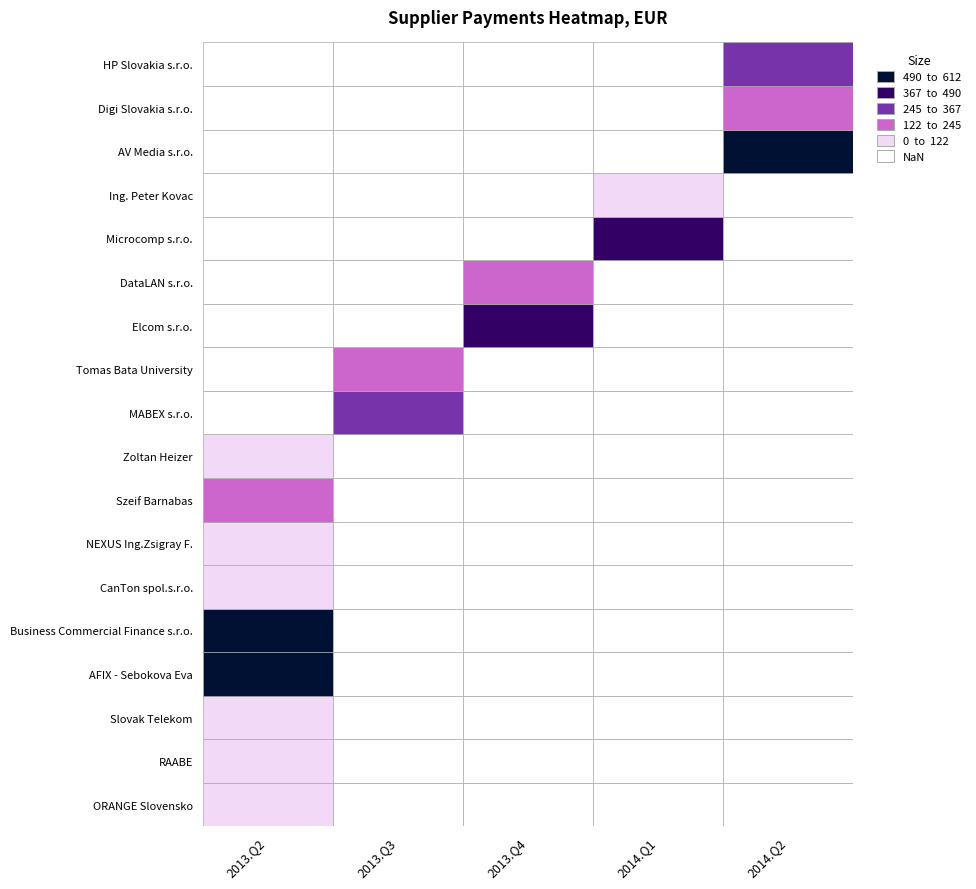

Is it true that Tomas Bata University equals 0.0 at 0?

True